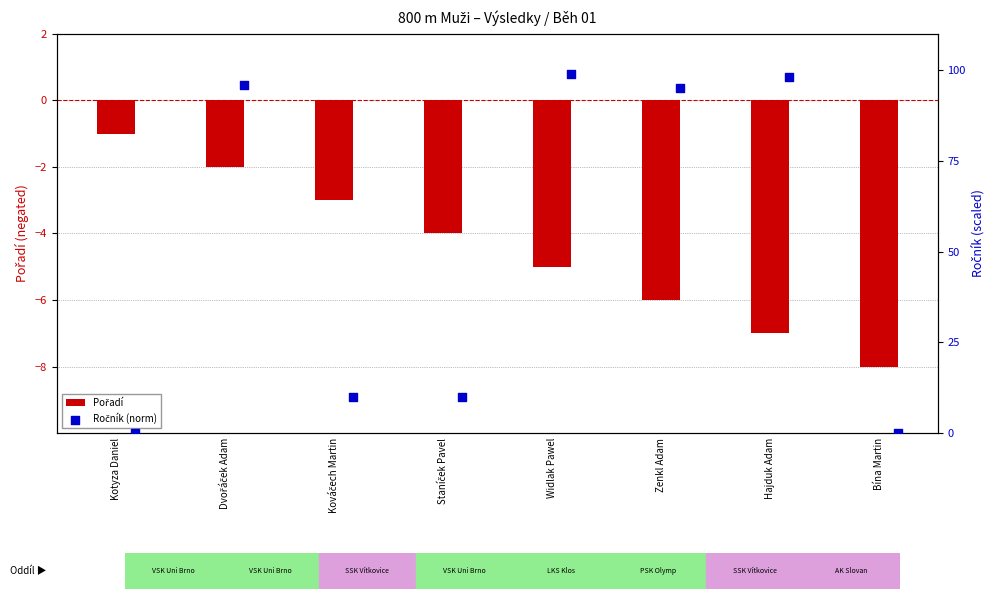

At which category is the sum across all series the highest?

Dvořáček Adam